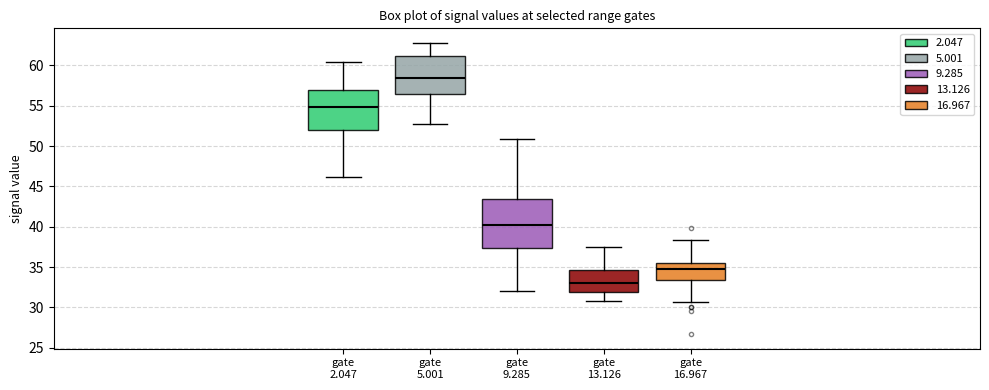

Comparing the boxes themselves (not the whiskers), which one is the tallest?

gate 9.285